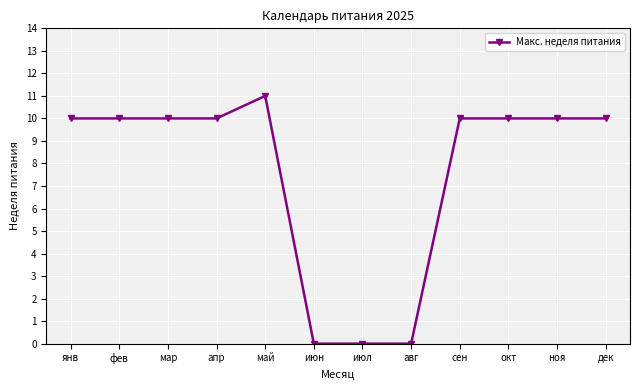

What is the sum of all values?

91